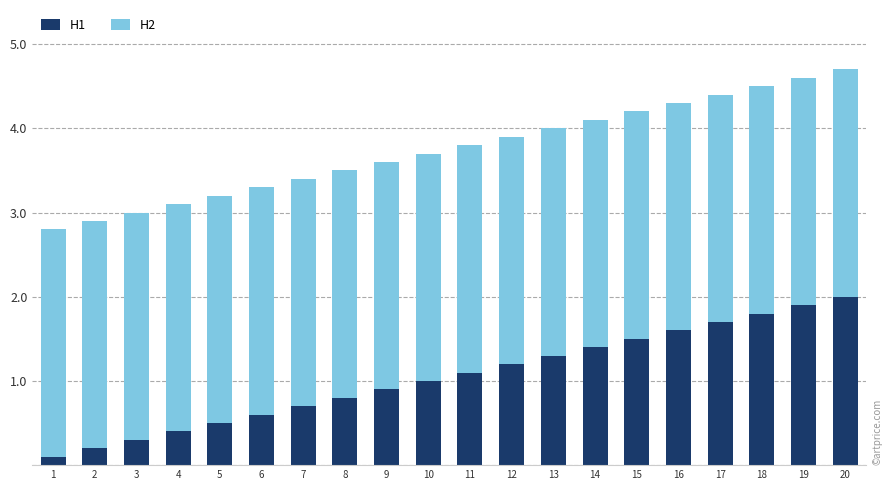

The H1 series shows 1.0 at 10. True or false?

True